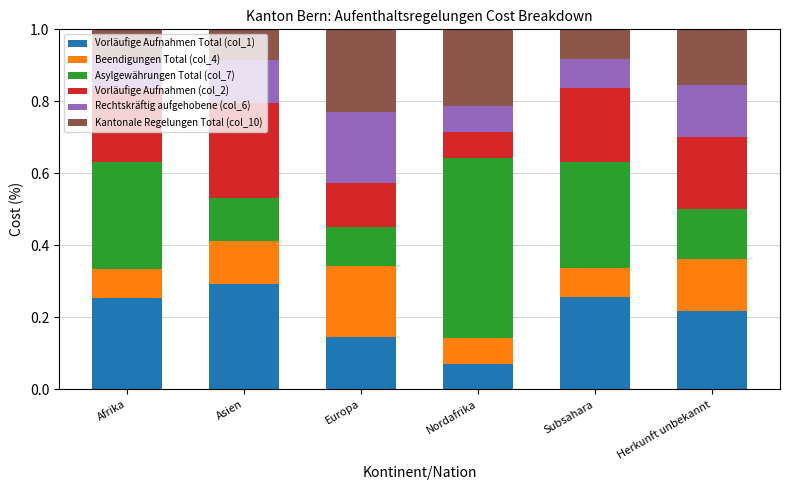

Which category has the lowest value in the Vorläufige Aufnahmen Total (col_1) series?

Nordafrika